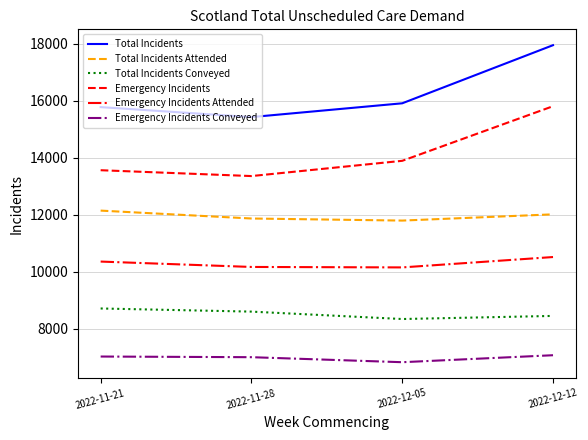

Count the Total Incidents Conveyed values in the range 8456 to 8717.

3